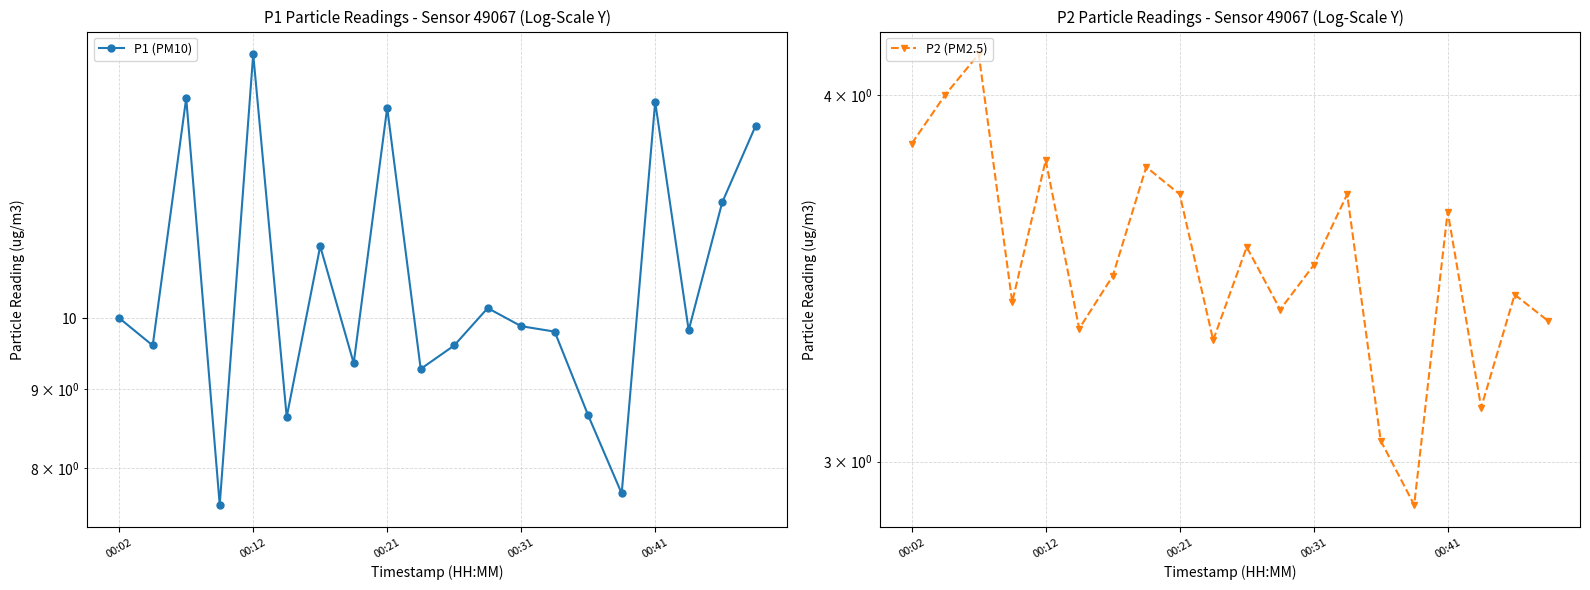

The value of P1 (PM10) at 17 is 15.3. True or false?

False